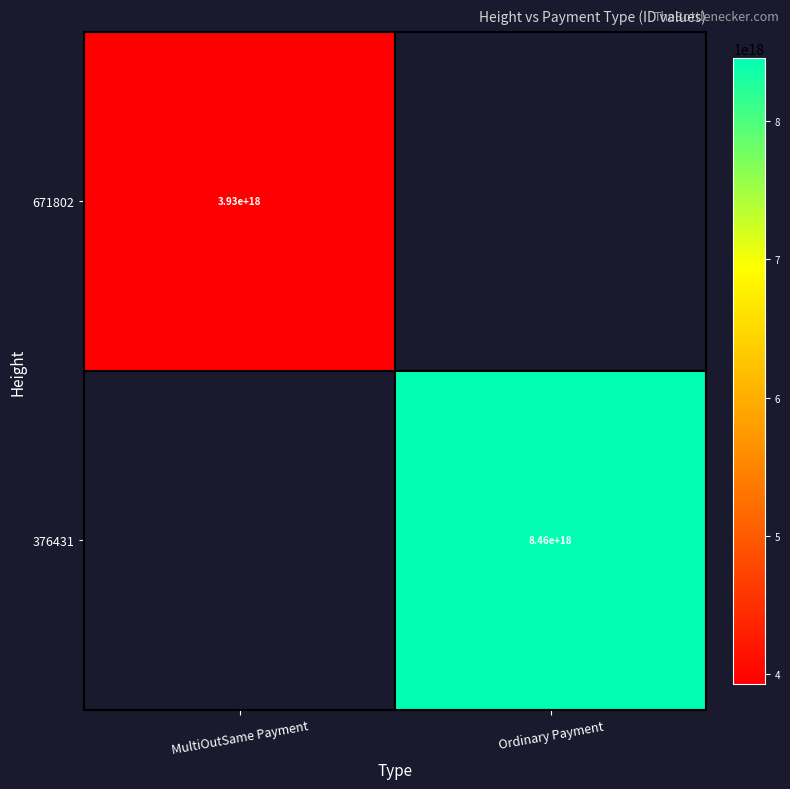

True or false: 671802 has a value of 3930000000000000000 at MultiOutSame Payment.

True